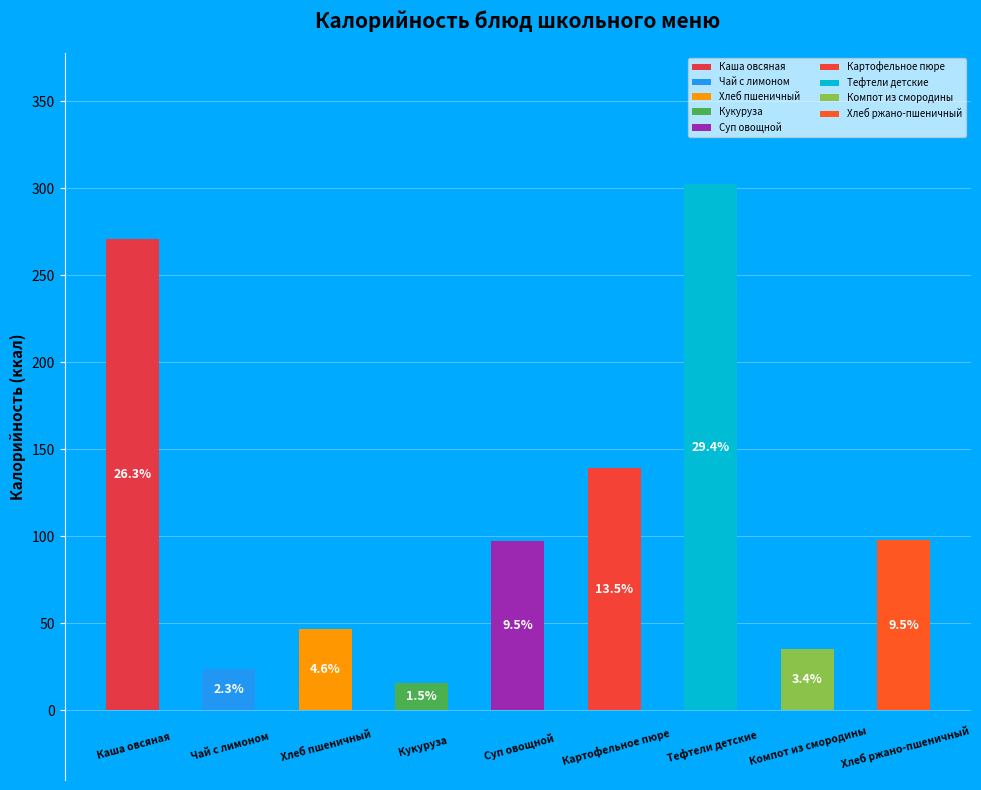

The Хлеб ржано-пшеничный slice represents 10% of the pie. True or false?

True